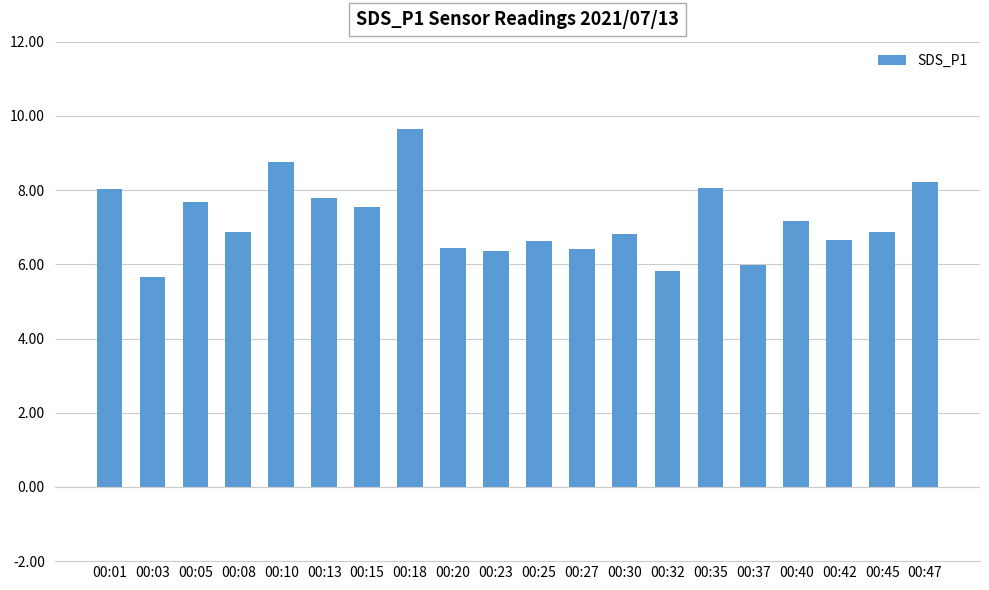

What is the approximate value at 00:10?

8.8